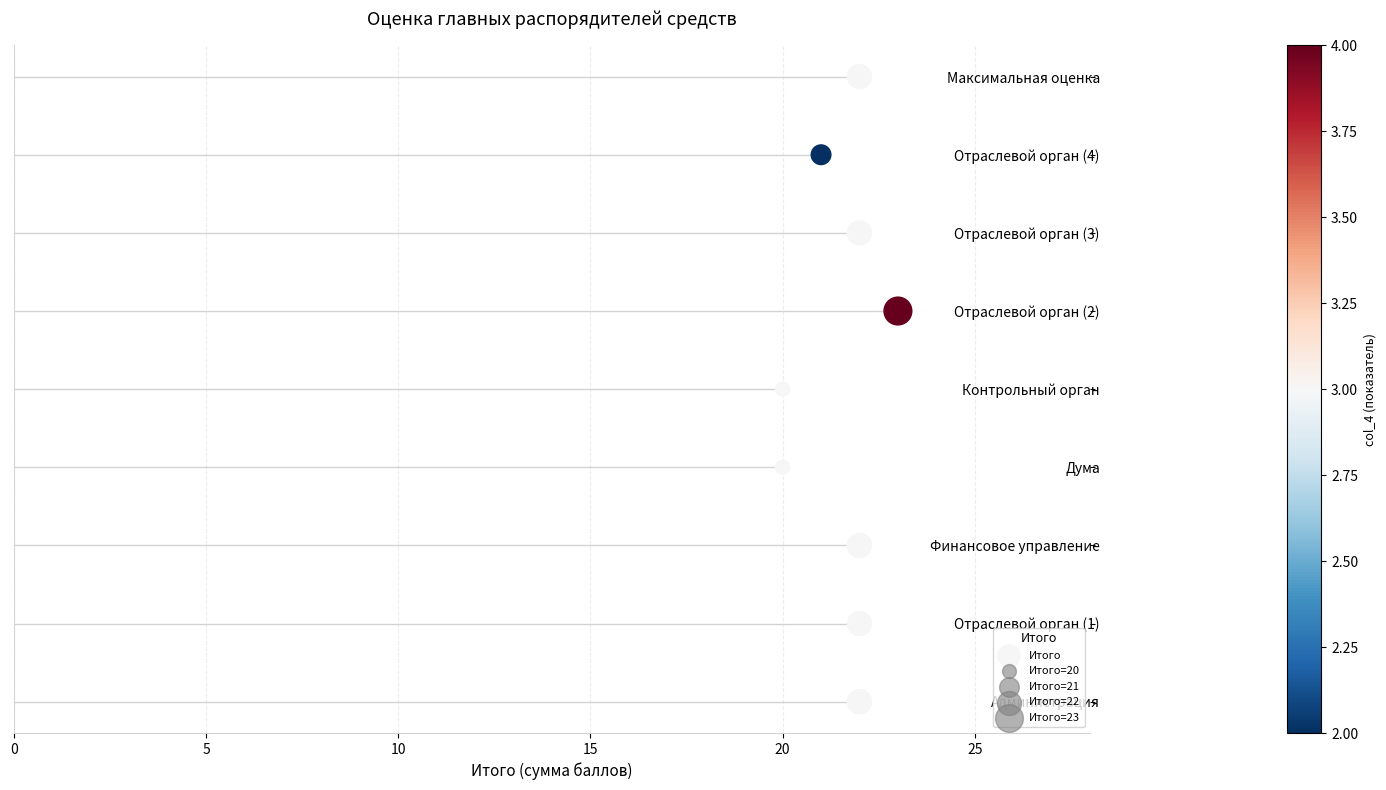

Which has a higher value, 10 or 20?

20